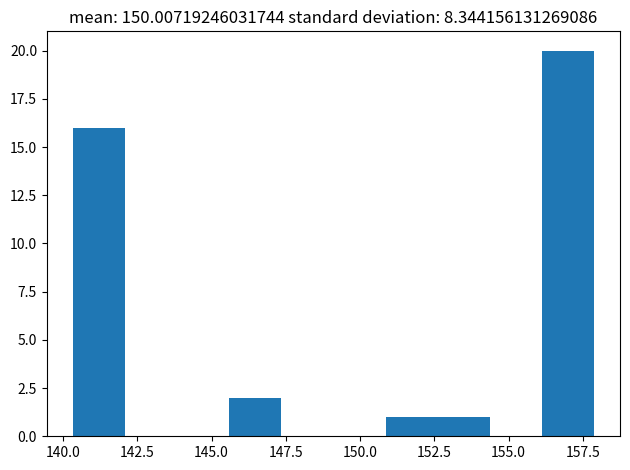

Read against the x-axis, roughly where is the centre of the tallest bar?

157.0